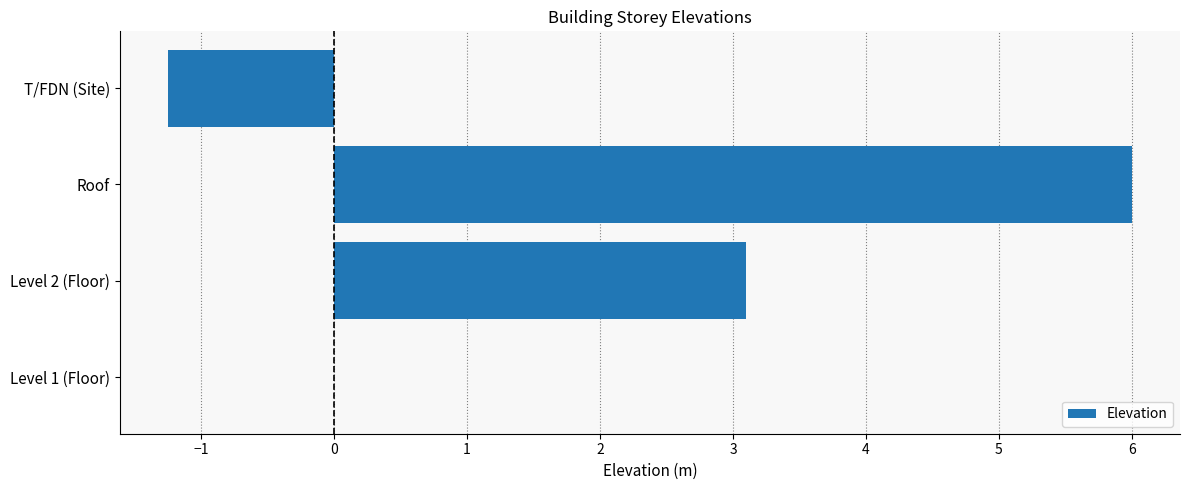

At which label is the value closest to 2?

Level 2 (Floor)